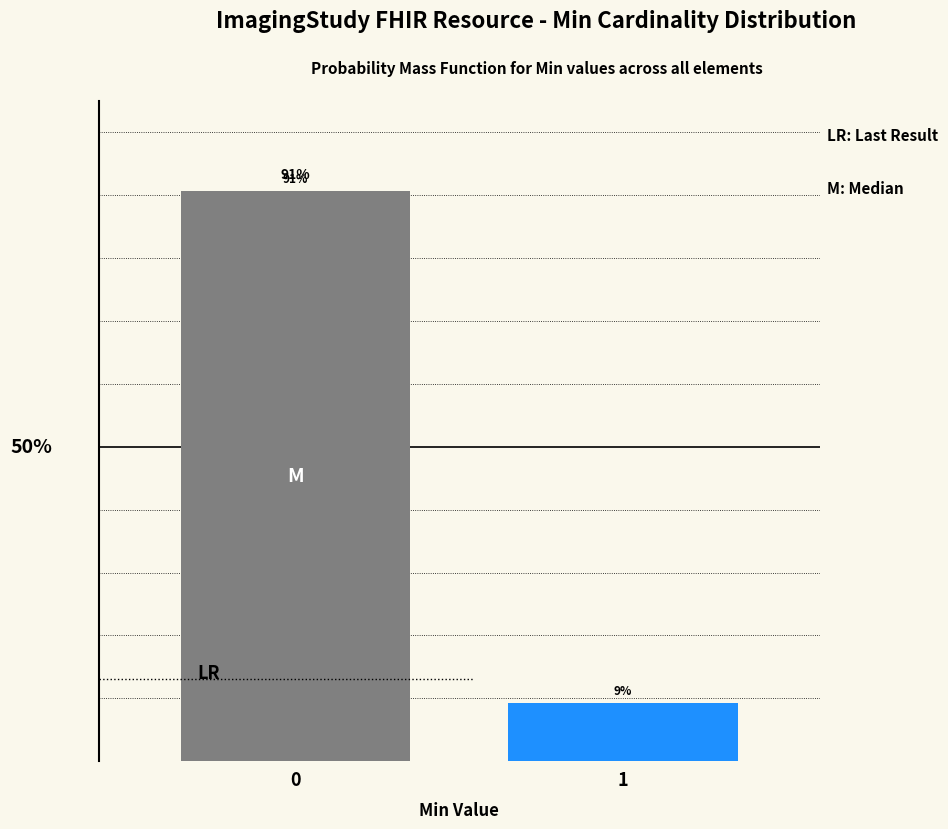

Rank the categories by value from lowest to highest.

1, 0